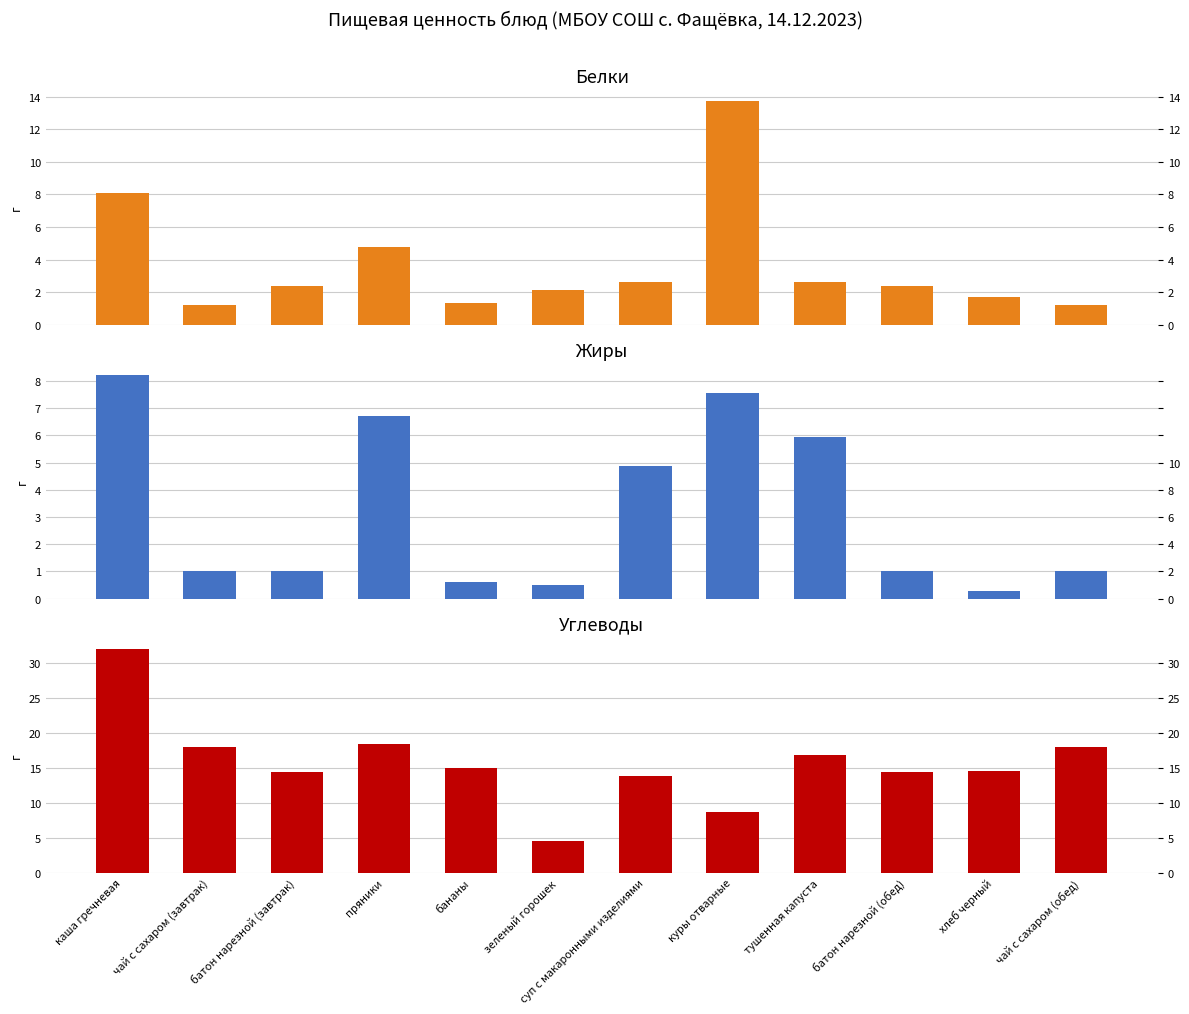

What is the label of the 11th bar from the left?

хлеб черный